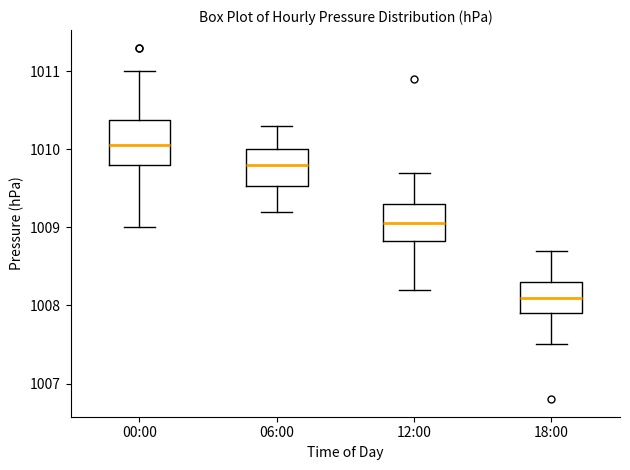

Where does the upper whisker of the box for 00:00 end on the y-axis? The values are not printed on the chart, so give them approximately, as read against the axis.

1011.0